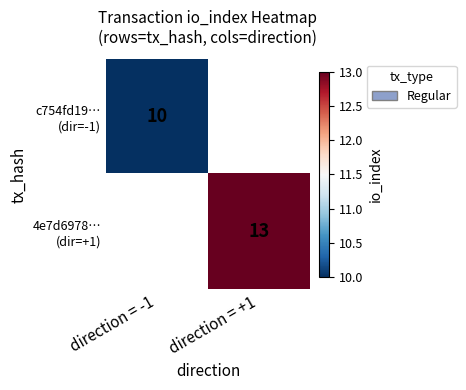

What is the maximum value shown in the chart?

13.0